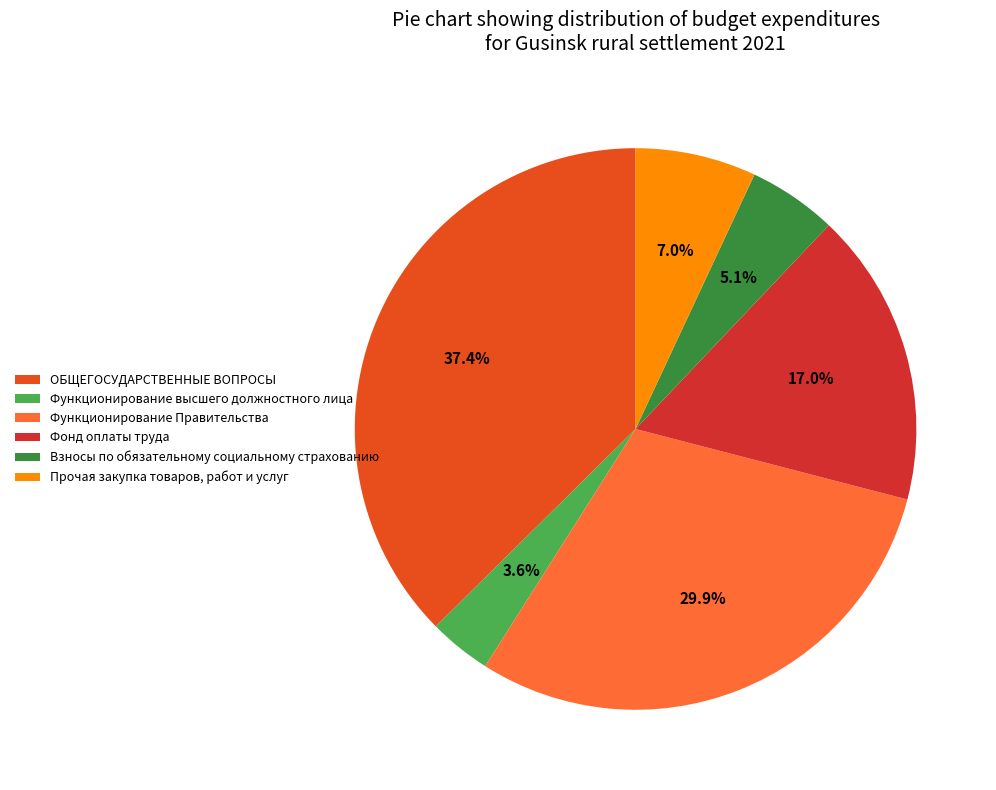

How many slices are in this pie chart?

6